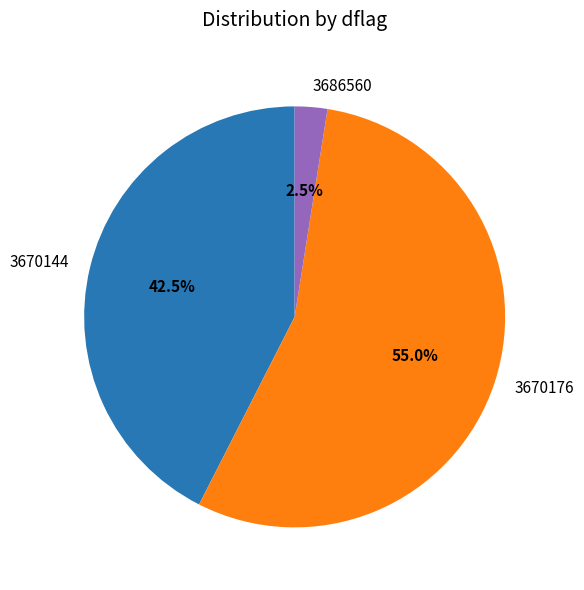

Count the number of slices in the pie.

3